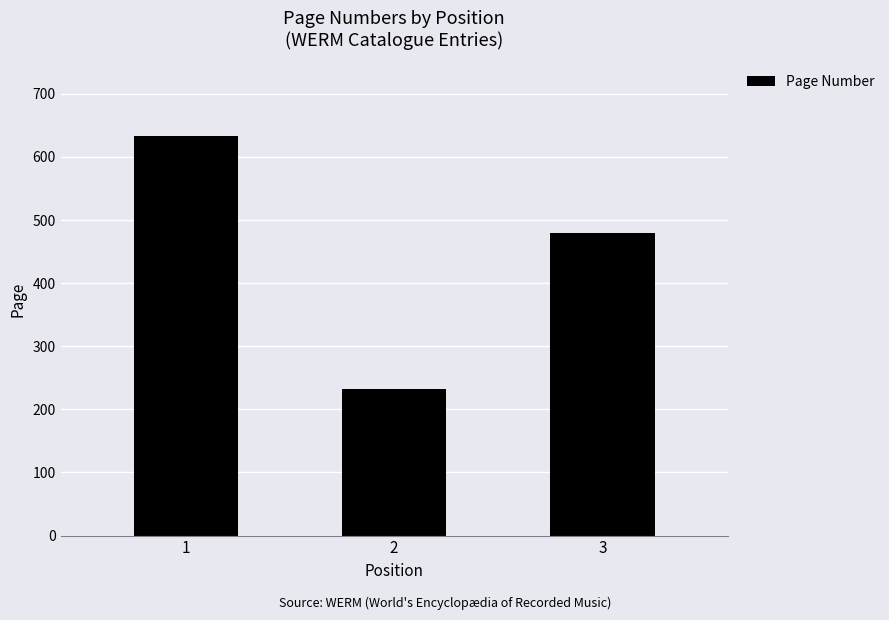

What is the sum of the values at 2 and 1?

865